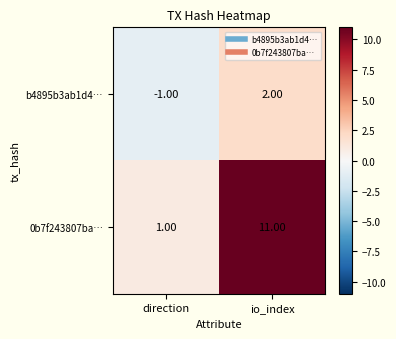

What is the difference between the b4895b3ab1d4… values at io_index and direction?

3